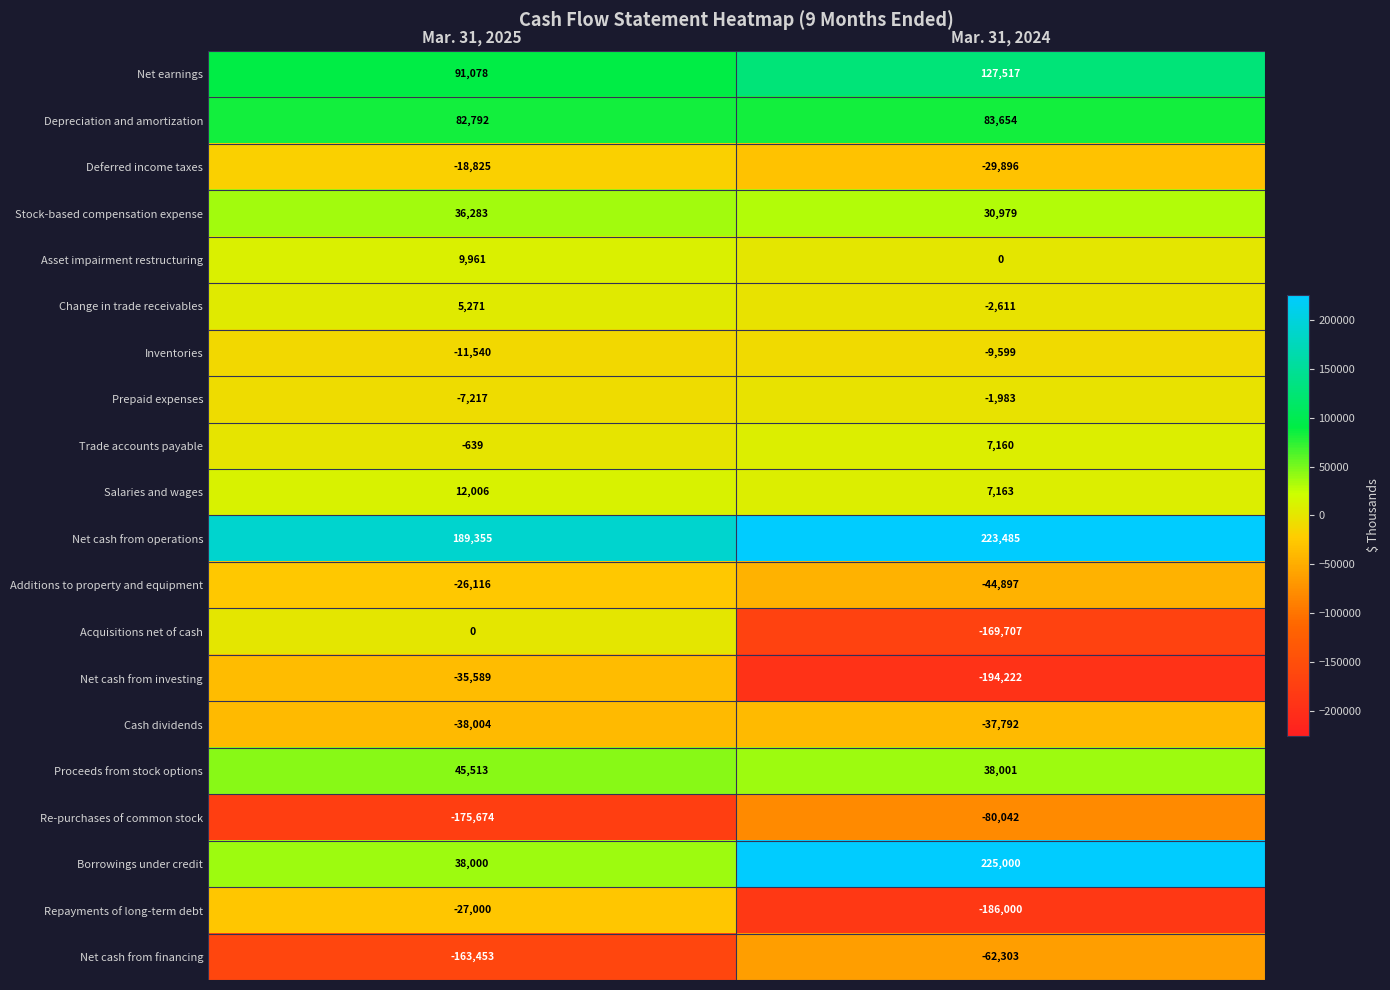

What is the greatest value displayed?

225000